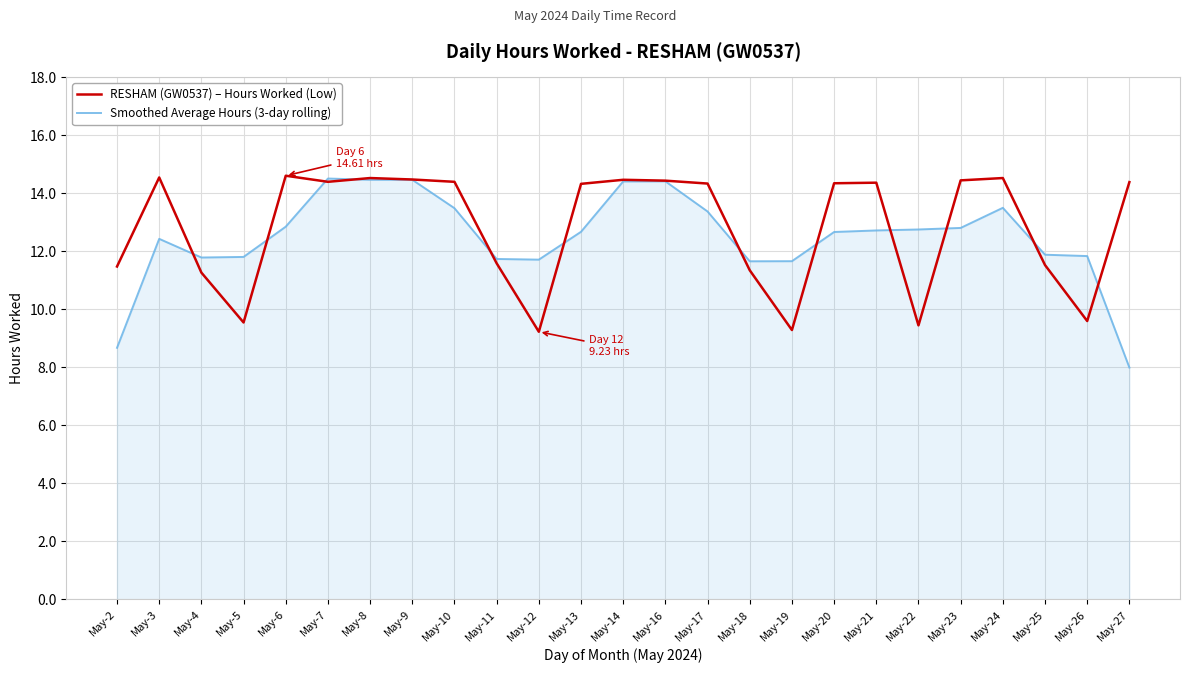

Is the value of Smoothed Average Hours (3-day rolling) at May-20 greater than the value of RESHAM (GW0537) – Hours Worked (Low) at May-18?

Yes